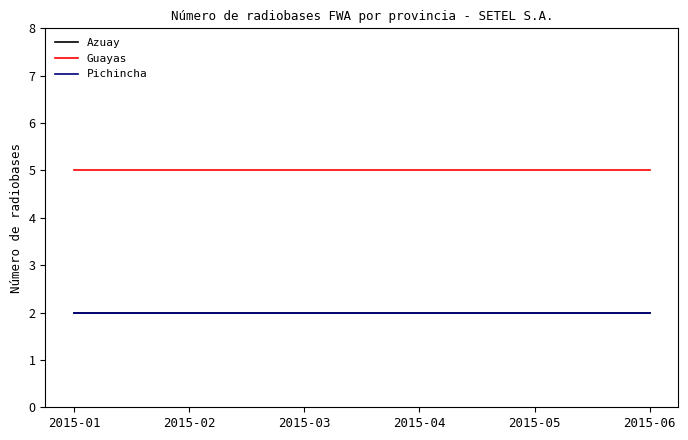

What is the value of the Pichincha point at the 6th from the left?

2